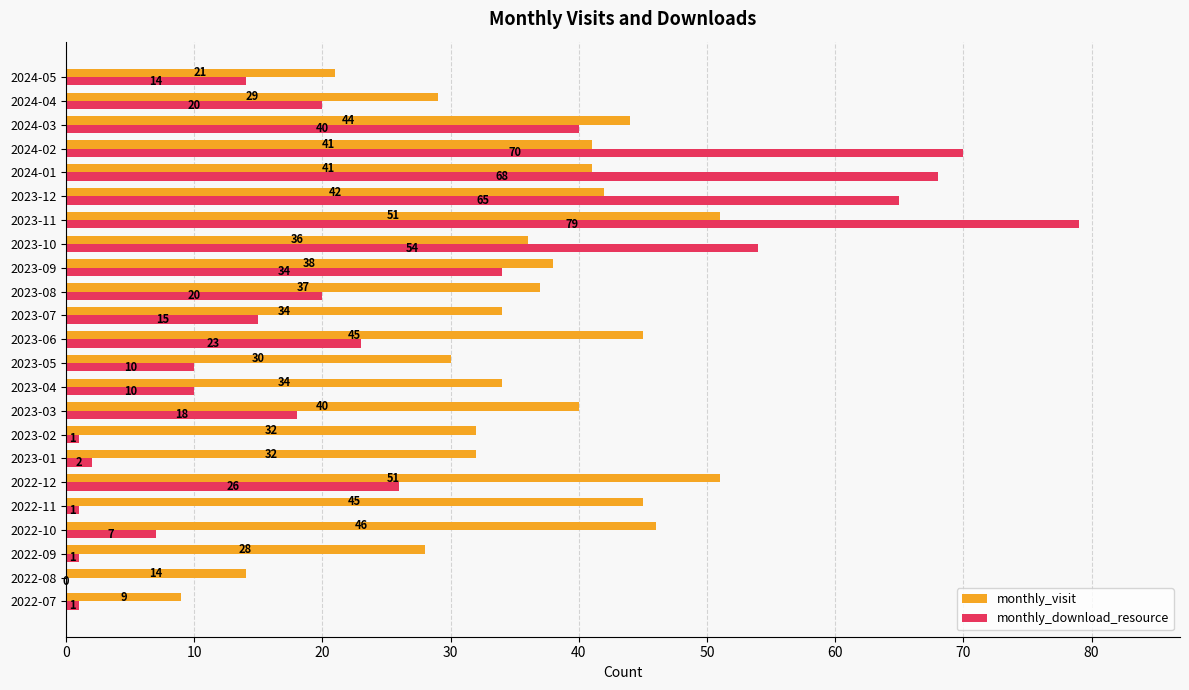

At which label does monthly_download_resource reach its peak?

2023-11